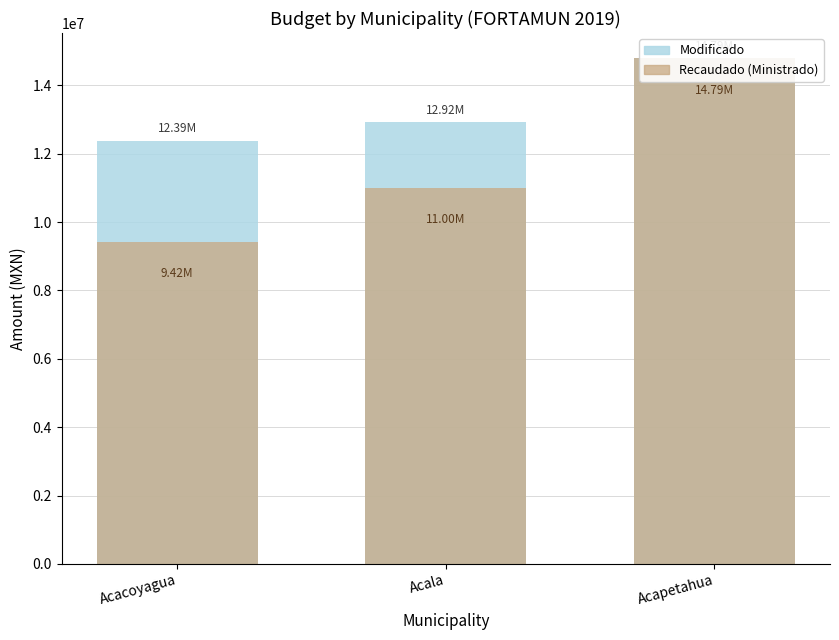

At which category does the chart reach its minimum across all series?

Acacoyagua